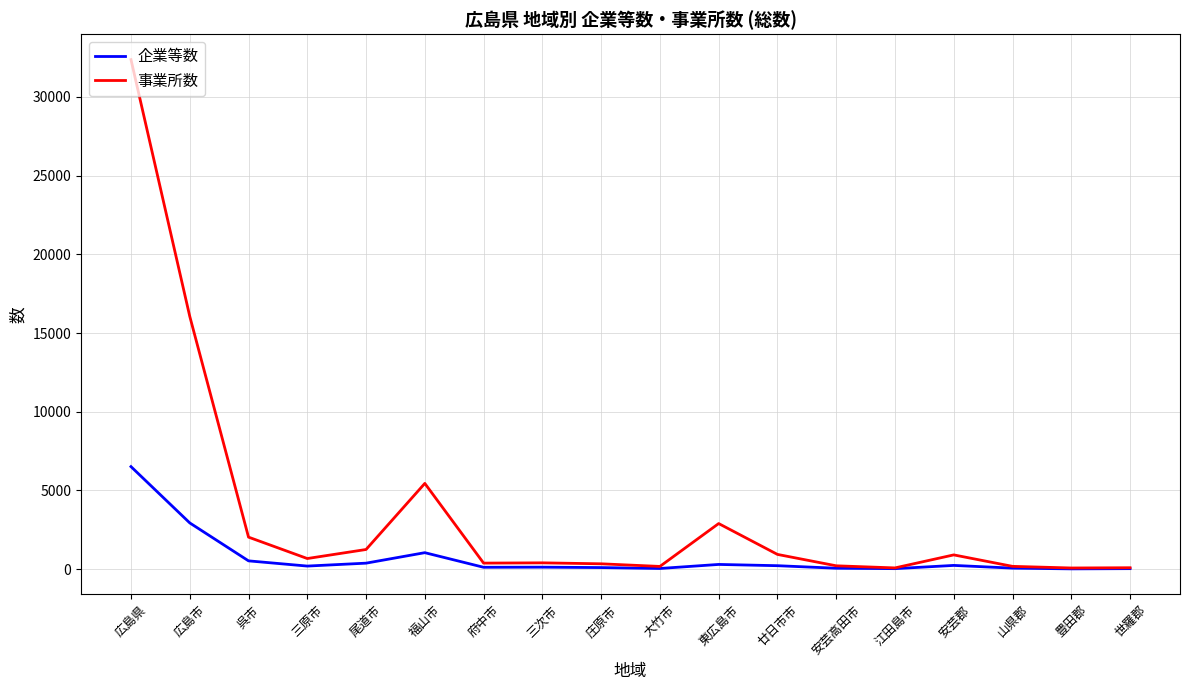

How many values in the 事業所数 series are below 674?

9